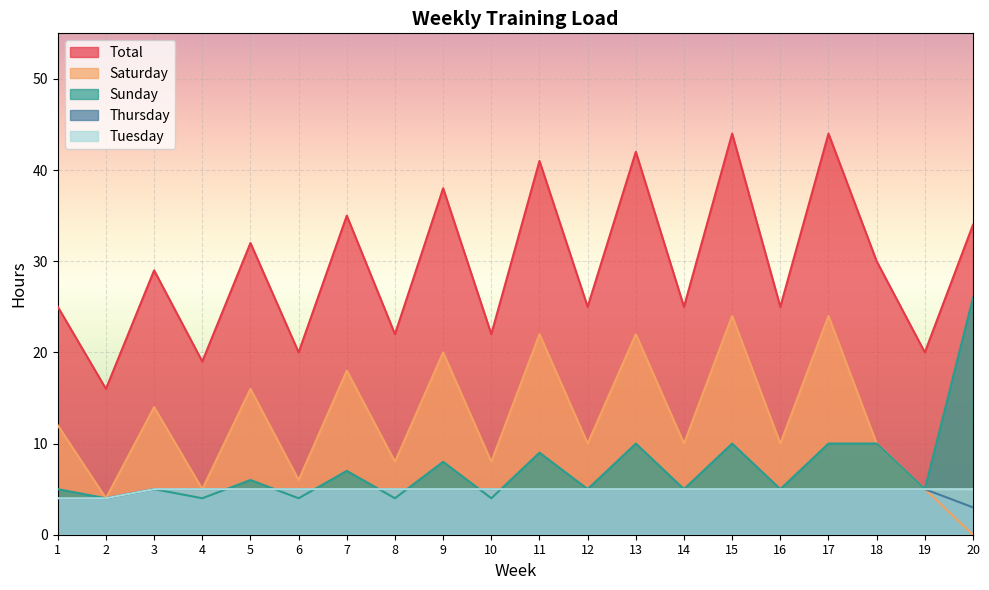

Which series has the largest range (max minus min)?

Total